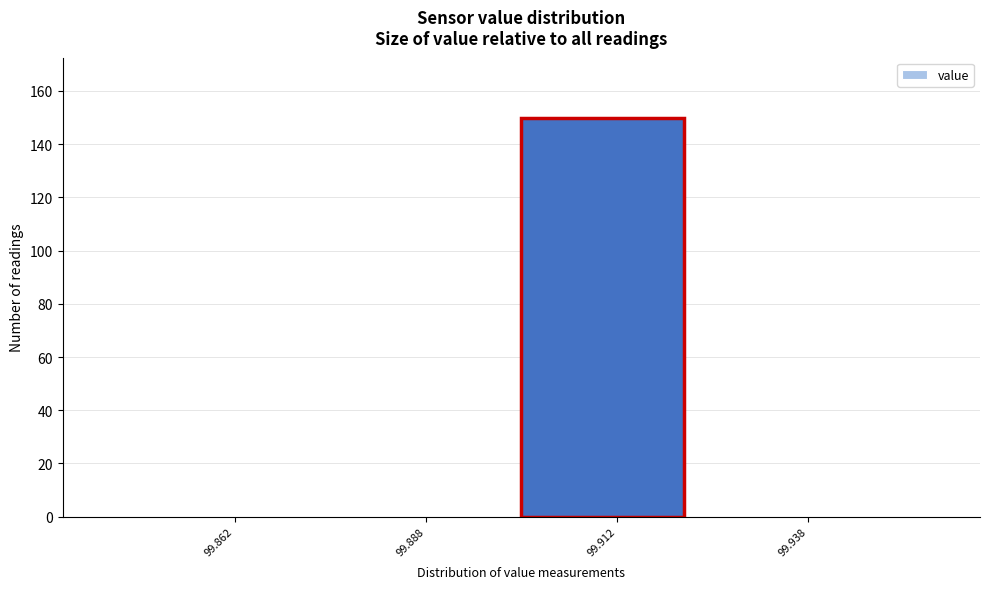

Over which range of the x-axis is the bar tallest?

99.900 to 99.925